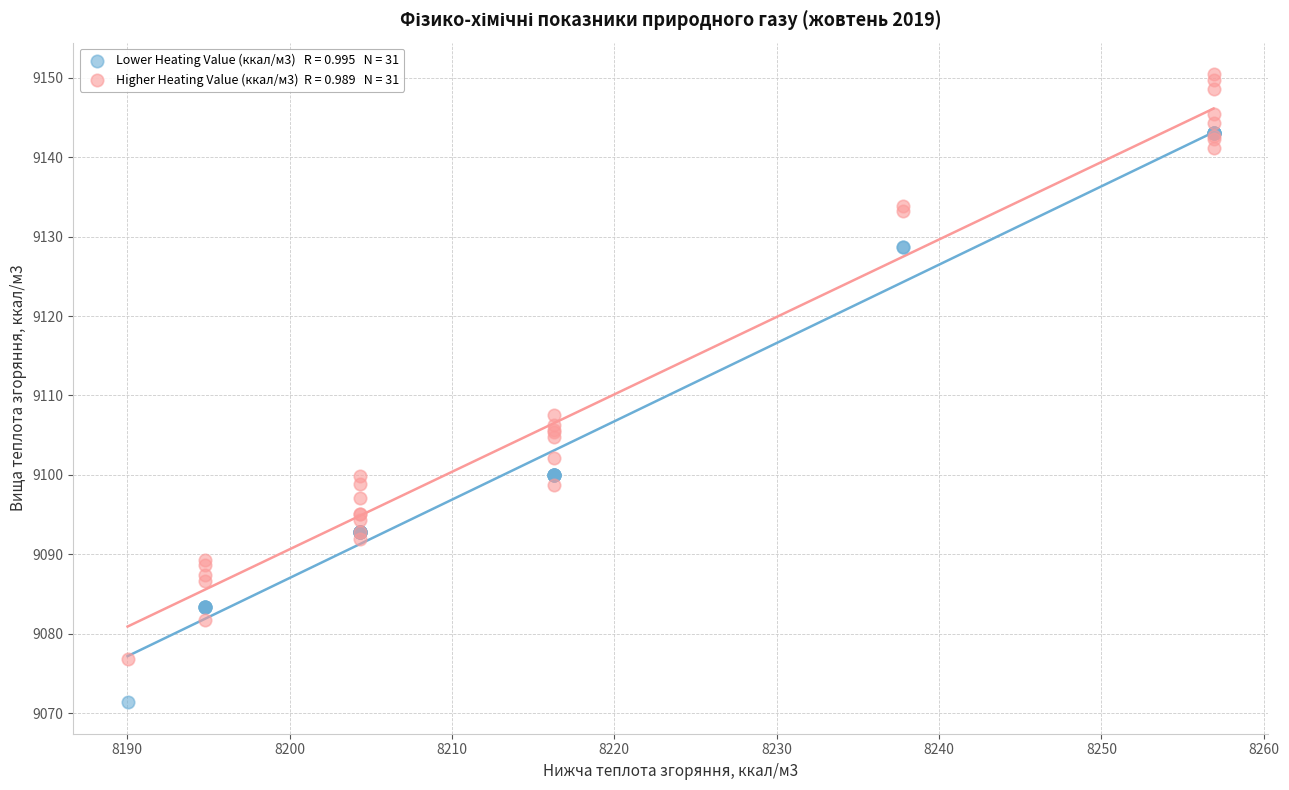

Across all series, what Y value is closest to 9110?

9107.5